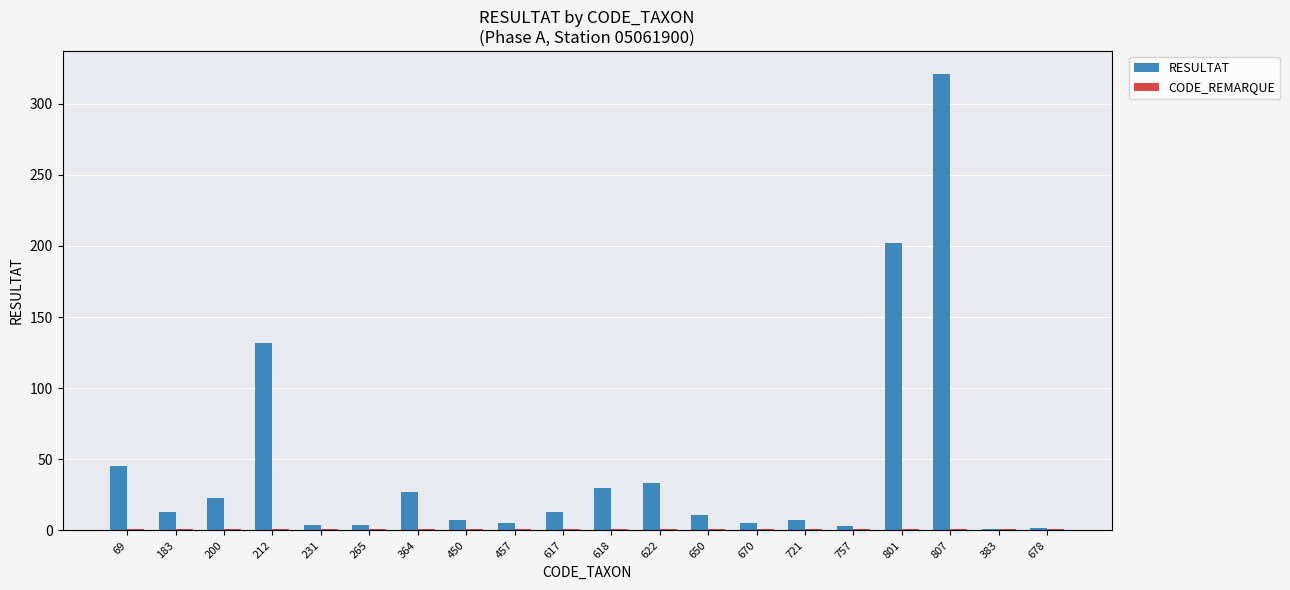

What is the sum of all RESULTAT values?

888